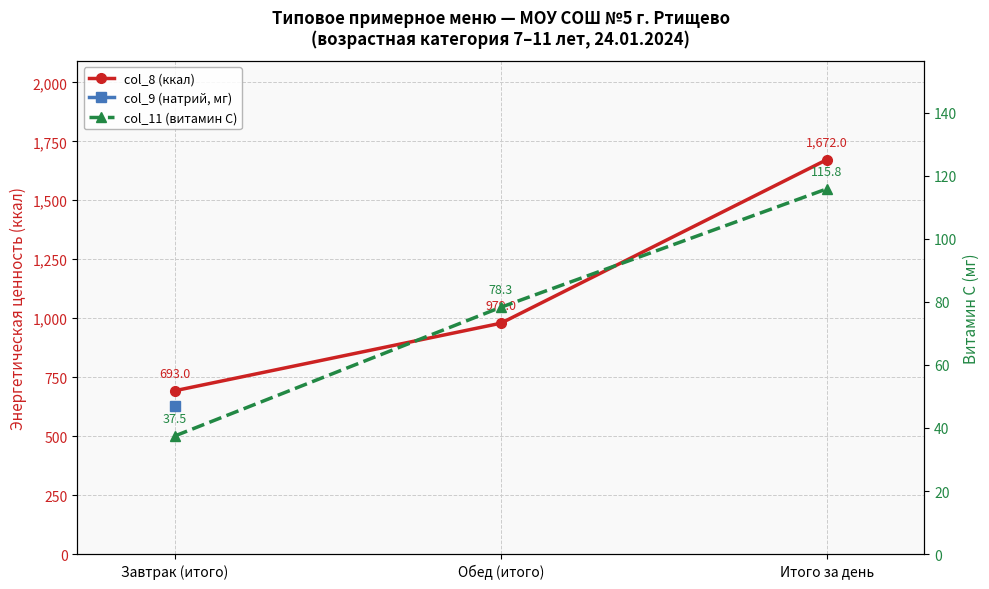

What is the difference between the col_8 (ккал) values at Итого за день and Завтрак (итого)?

979.0